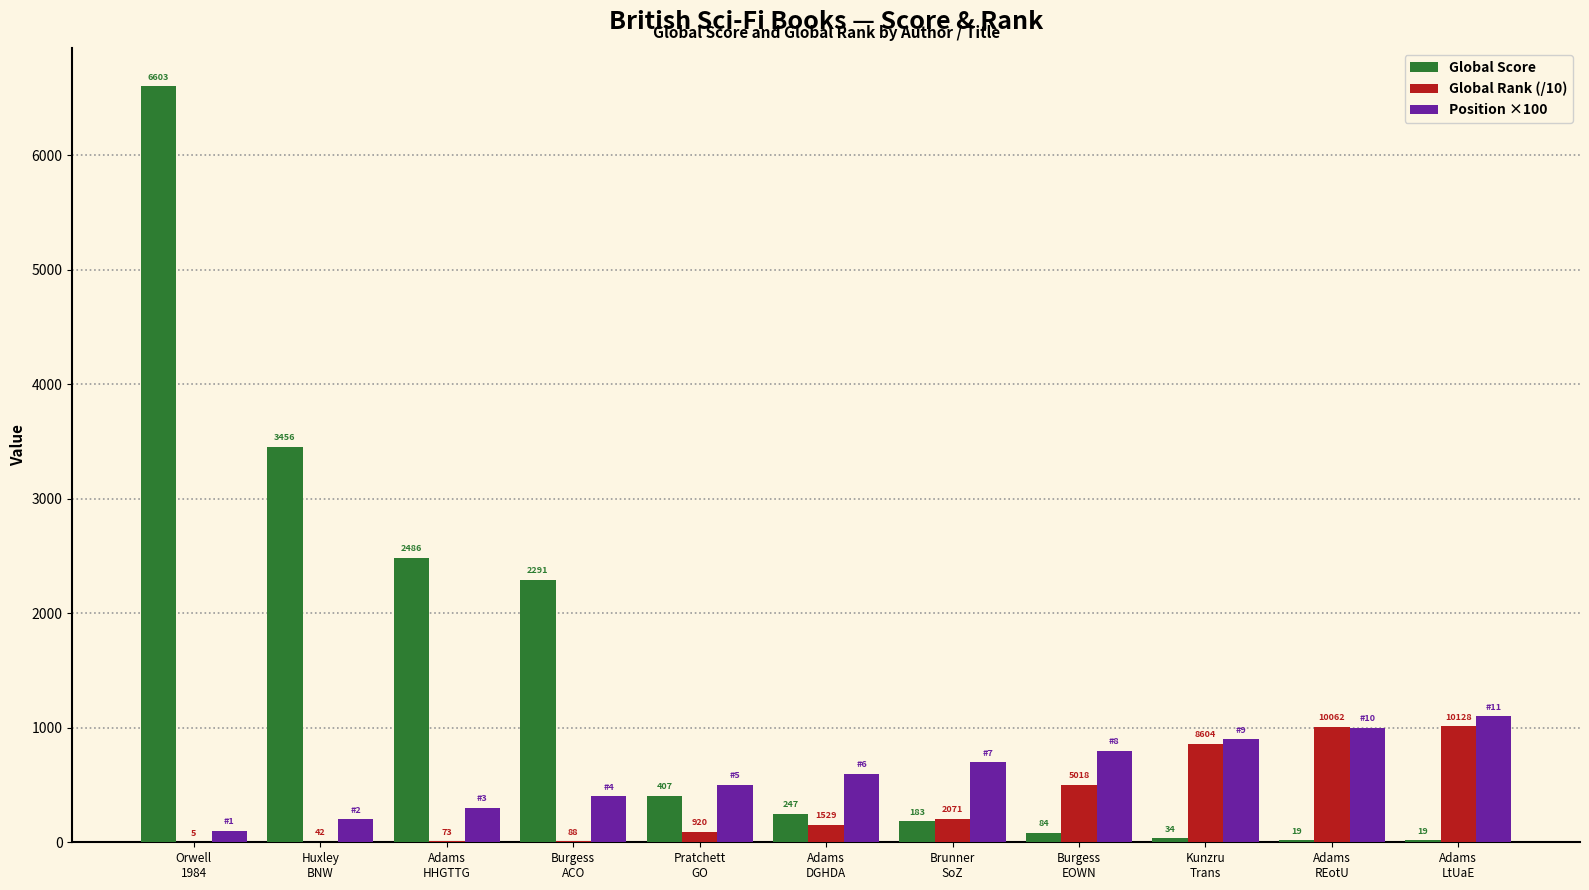

Which series has the largest total across all categories?

Global Score